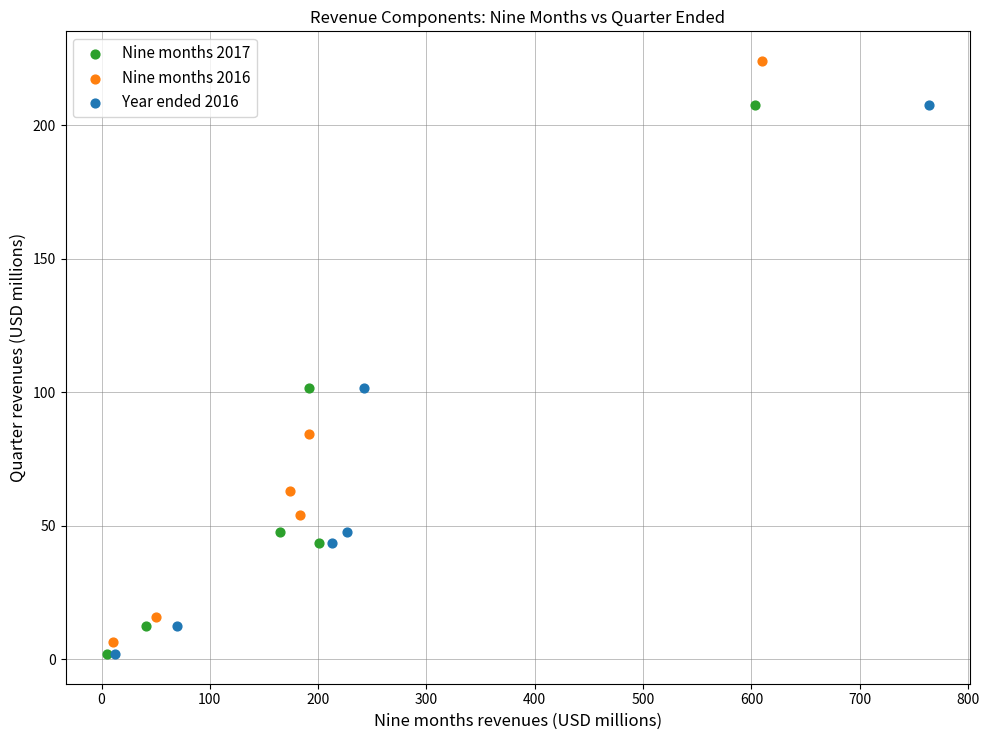

Which series has the widest spread of Y values?

Nine months 2016